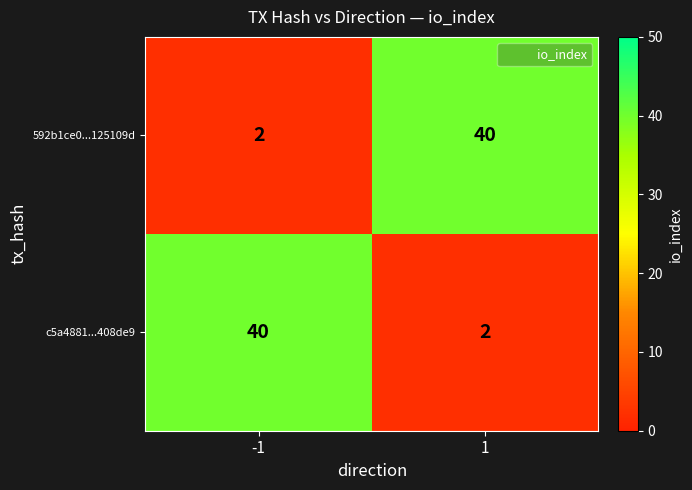

What is the average value of the 592b1ce0...125109d series?

21